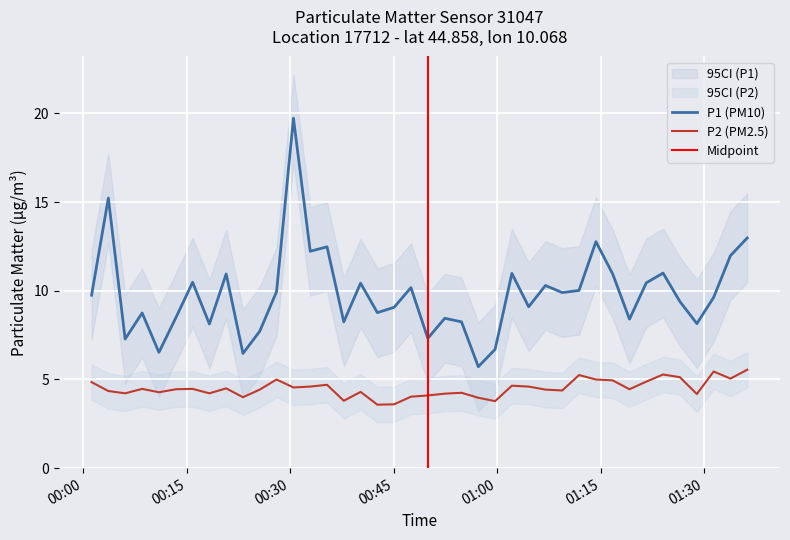

In P2, how many points are lower than both neighbors (excluding endpoints)?

12